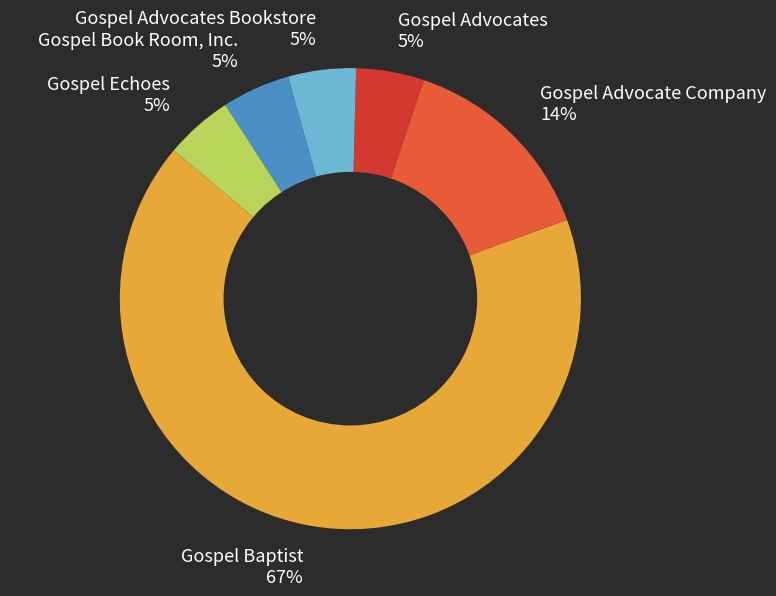

To the nearest percent, what is the average slice percentage?

17%